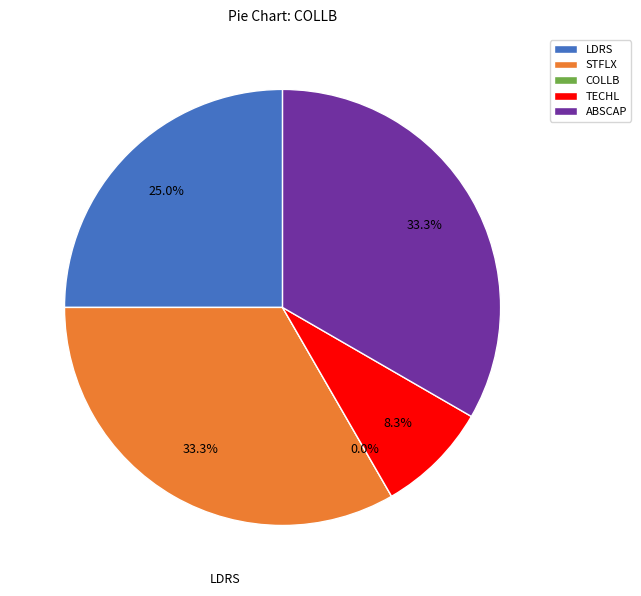

What percentage is NOT represented by LDRS?

75.0%